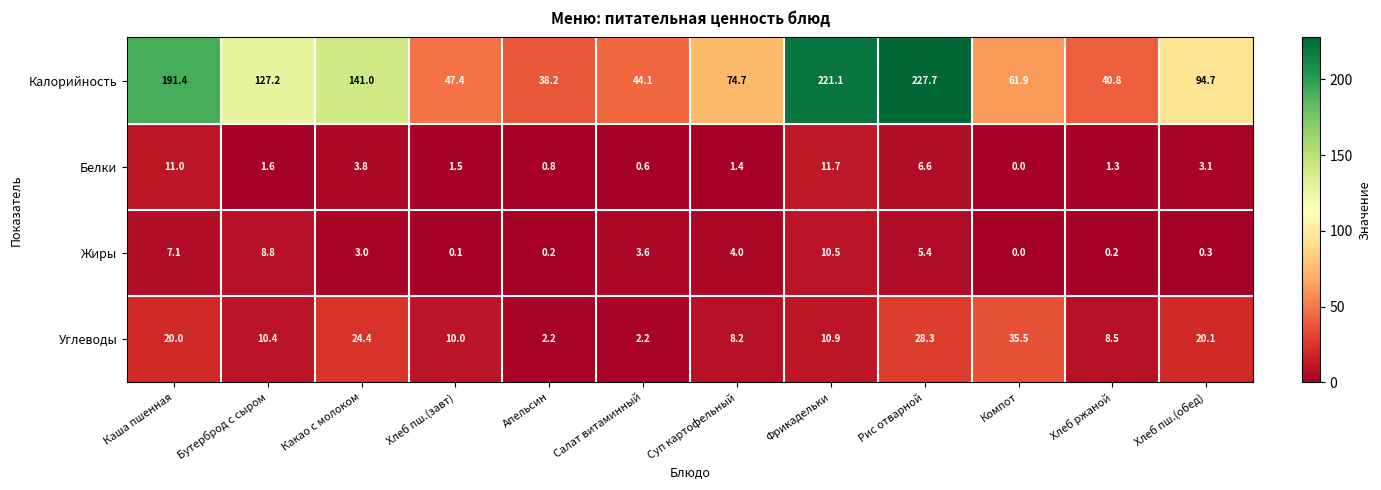

Rank the series by their maximum value, from highest to lowest.

Калорийность, Углеводы, Белки, Жиры